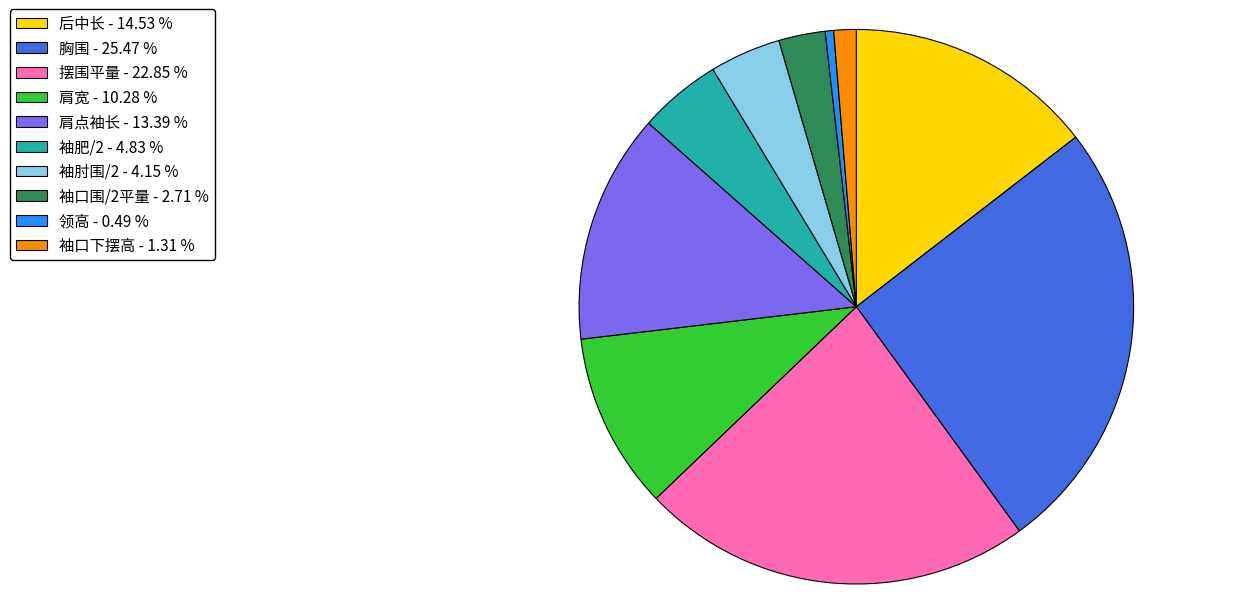

Between 袖口下摆高 and 袖口围/2平量, which is larger?

袖口围/2平量